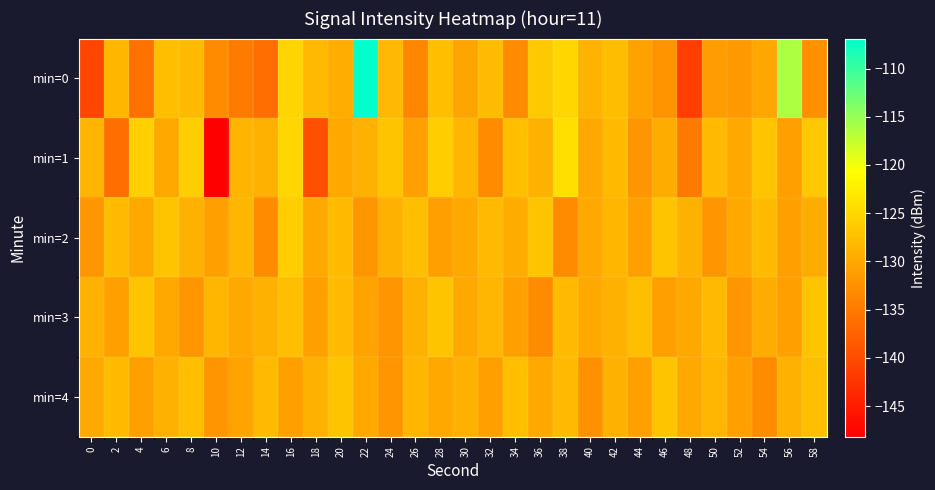

What is the total value across all series at 24?

-648.1